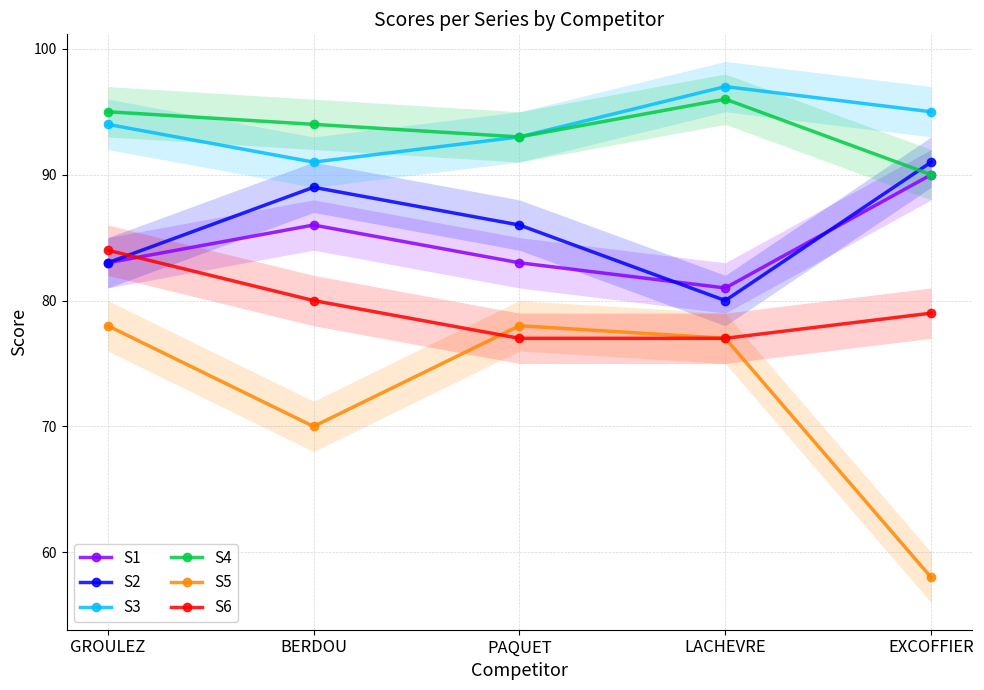

What is the sum of all S3 values?

470